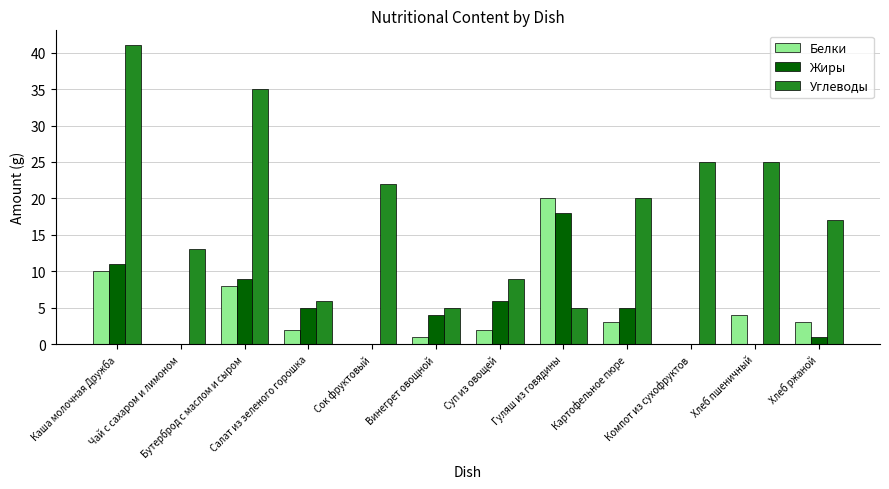

How many series are shown in this chart?

3